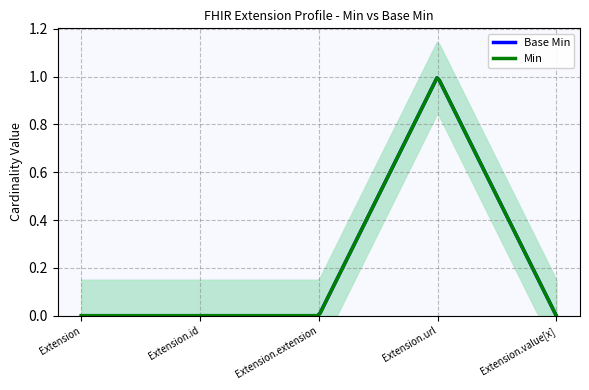

Where is the first local maximum for Base Min?

Extension.url